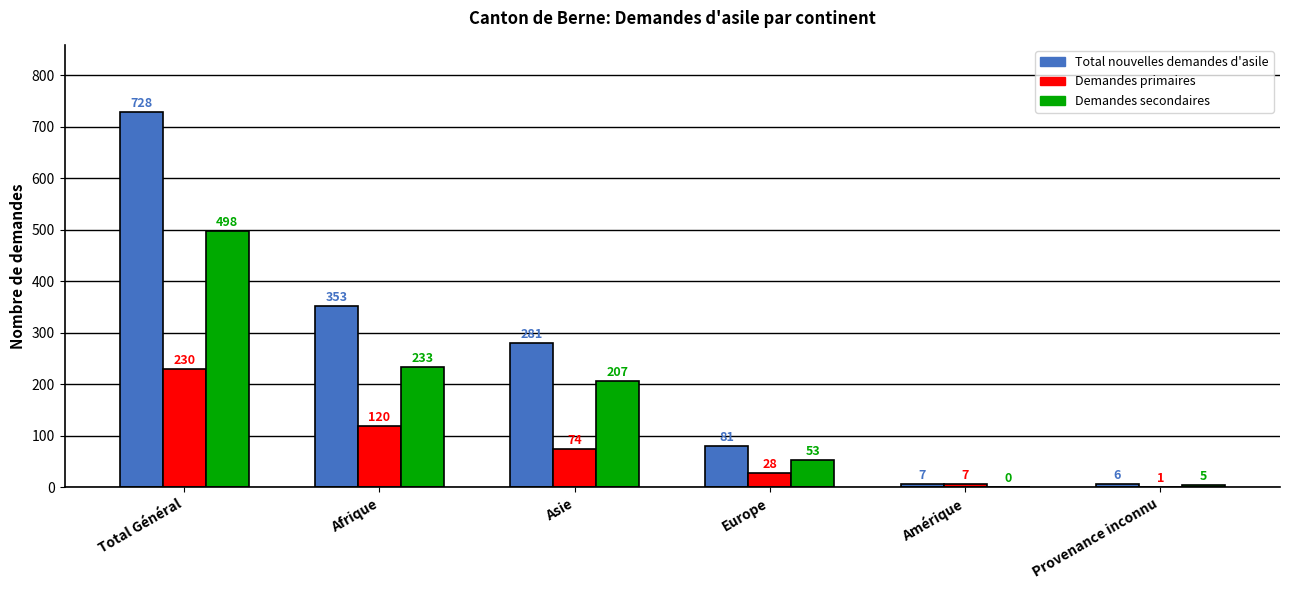

What is the maximum value for Demandes primaires?

230